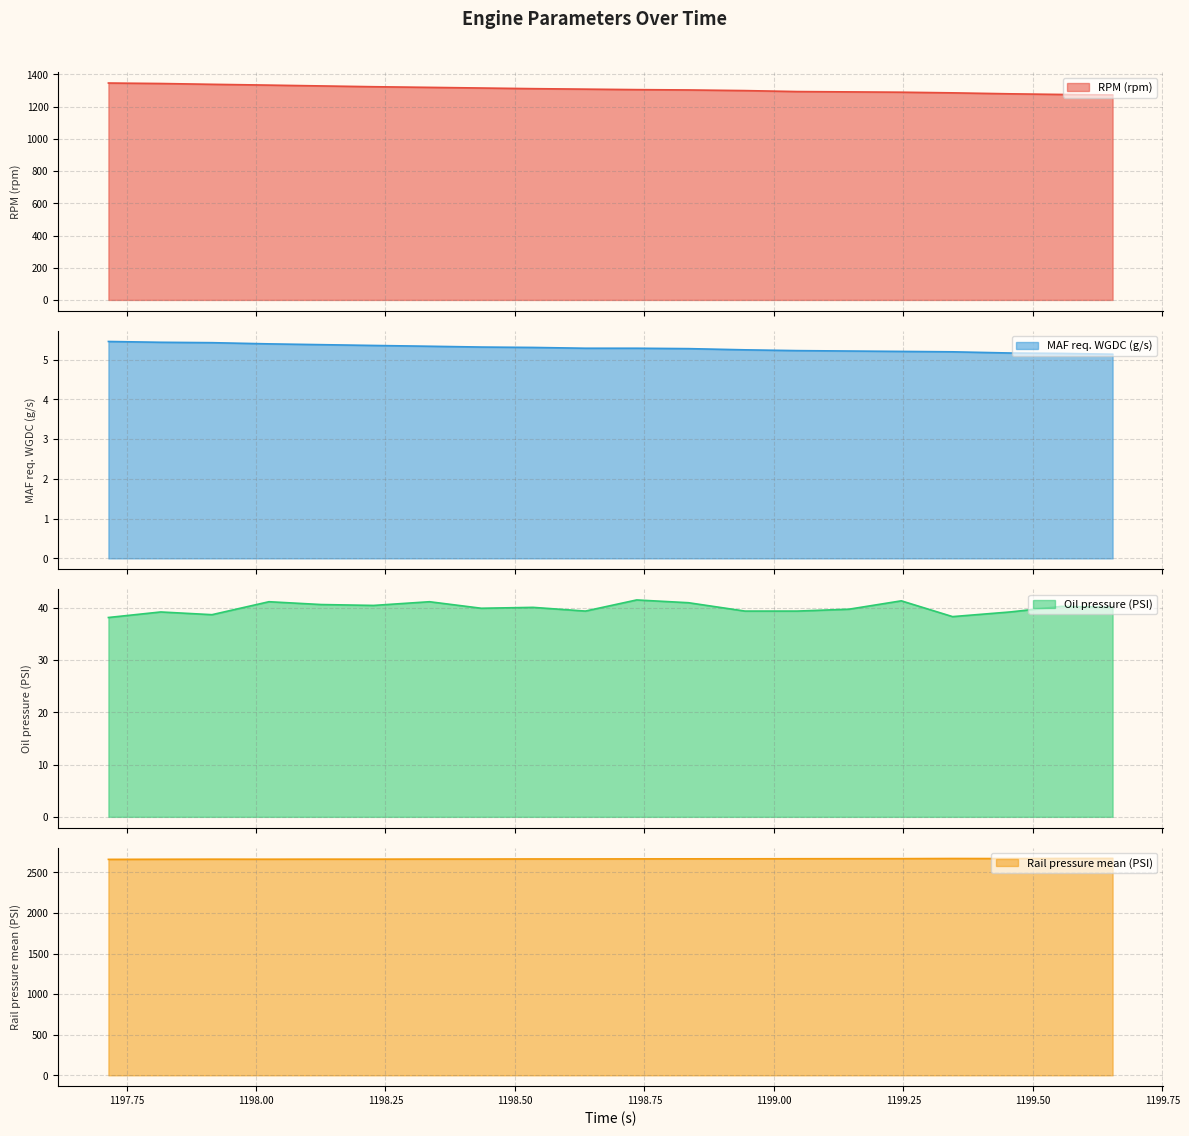

True or false: RPM (rpm) has a value of 600.1 at 1198.835.

False